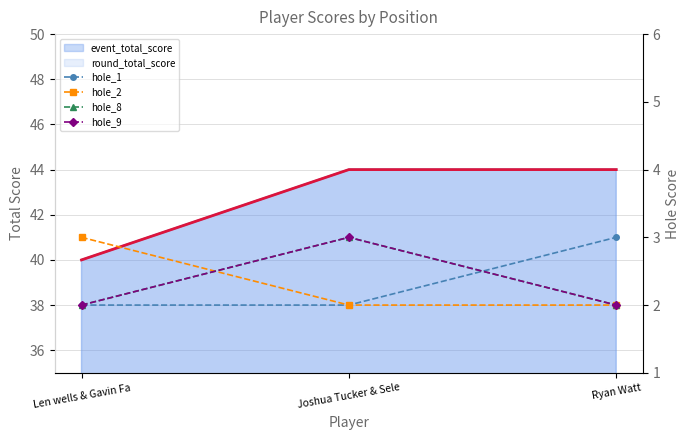

List the labels in order of hole_8 value, largest first.

Joshua Tucker & Sele, Len wells & Gavin Fa, Ryan Watt